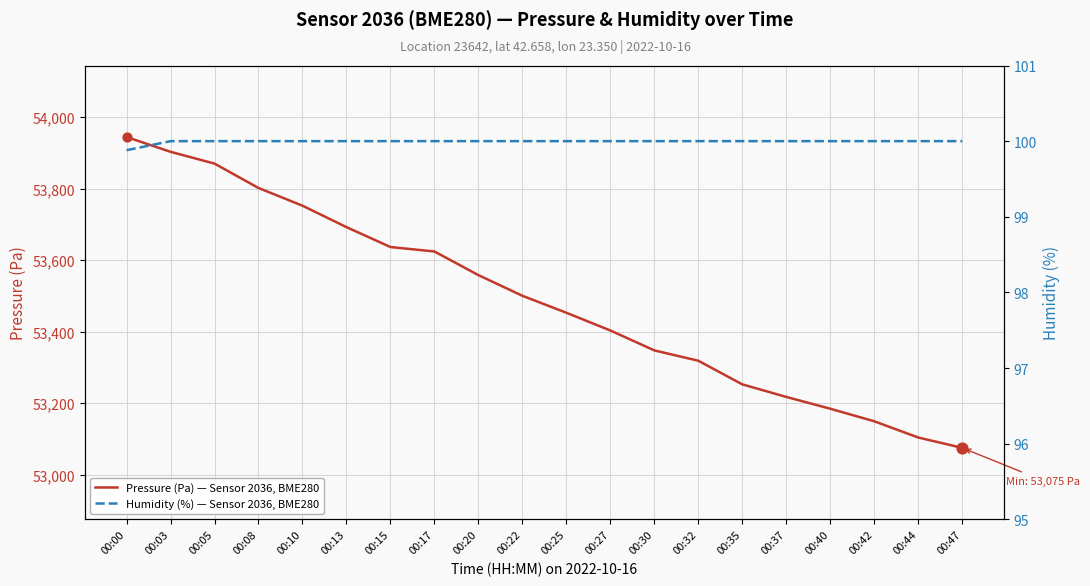

Which series contains the lowest Y value?

Humidity (%) — Sensor 2036, BME280